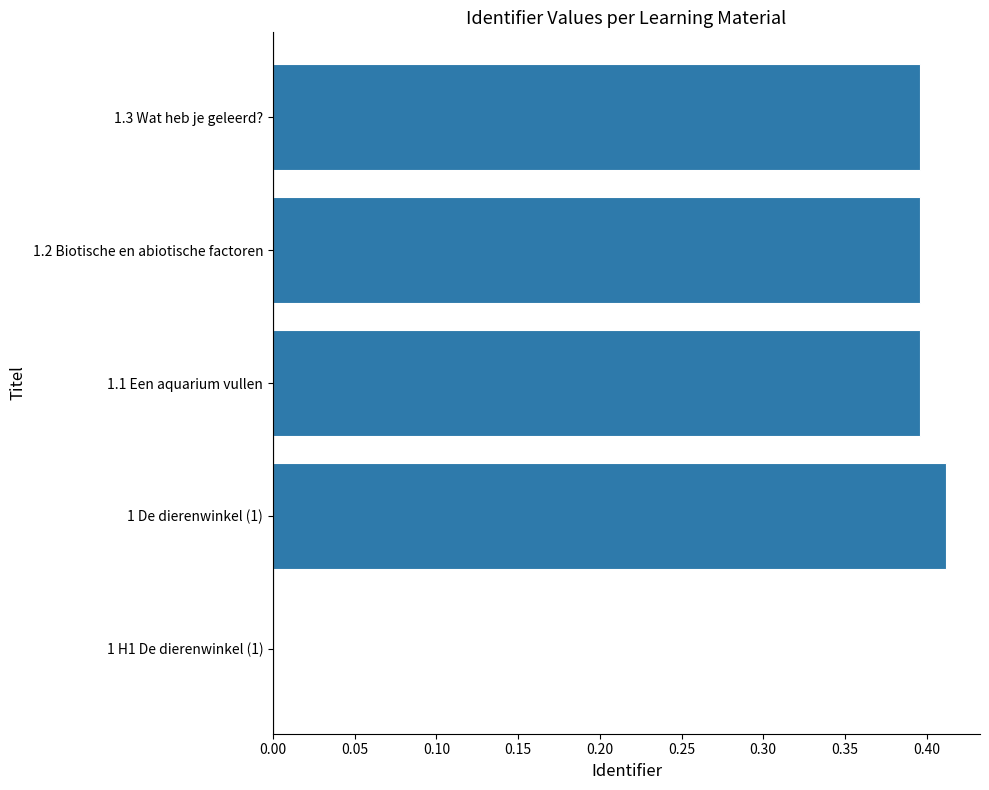

Count the values in the range 0 to 1.

5